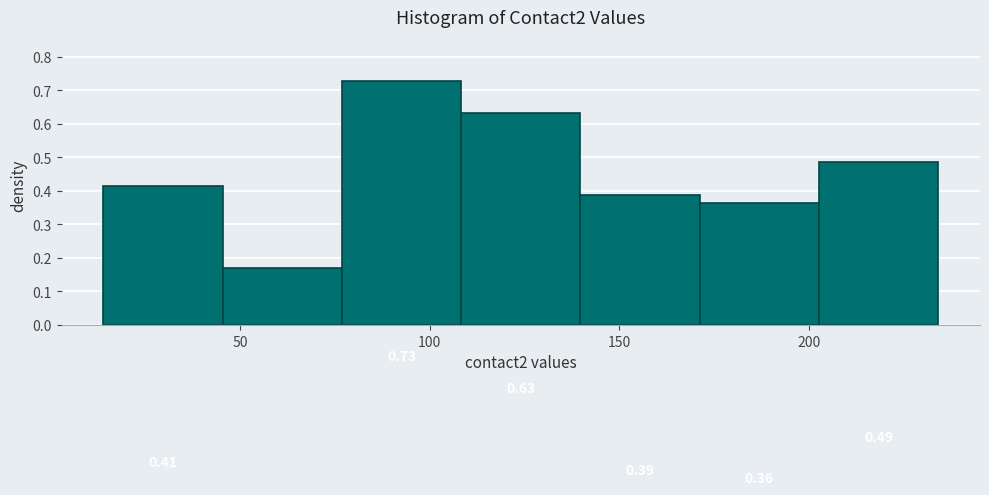

Which range on the x-axis has the tallest bar?

75 to 110